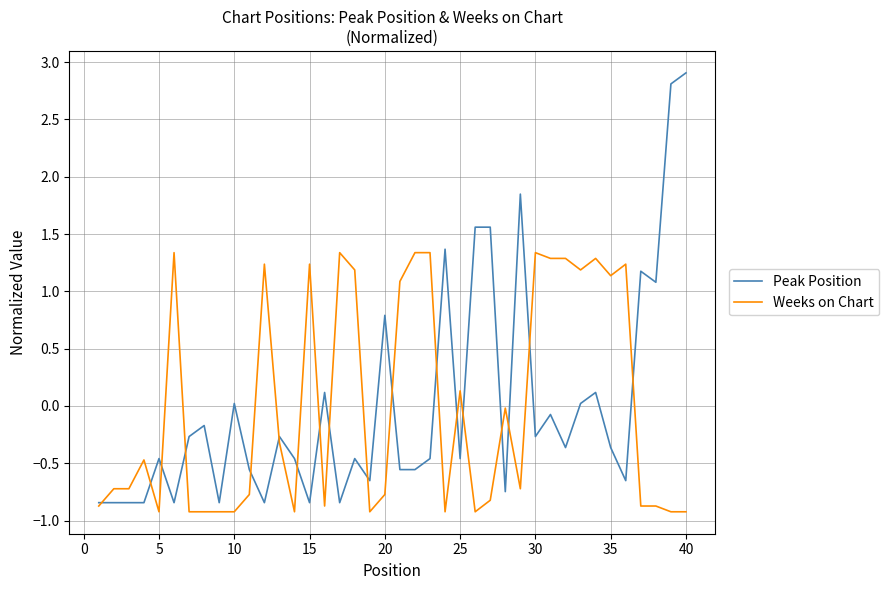

Which series has the widest spread of values?

Peak Position